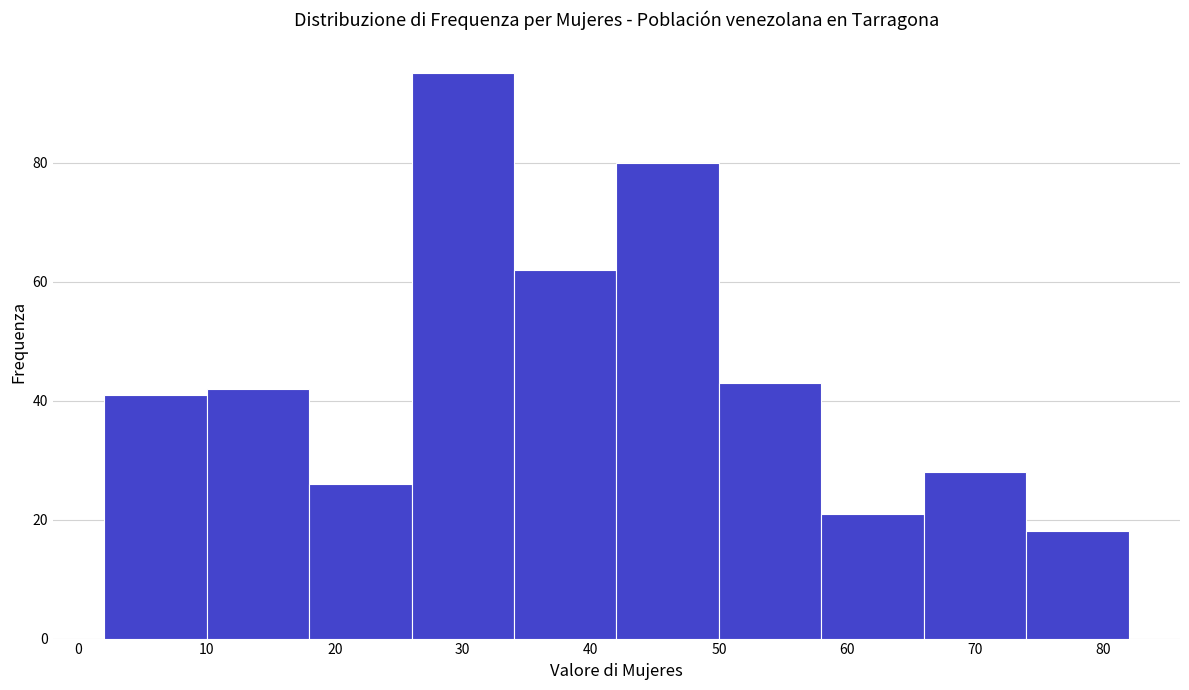

Which range on the x-axis has the tallest bar?

26 to 34